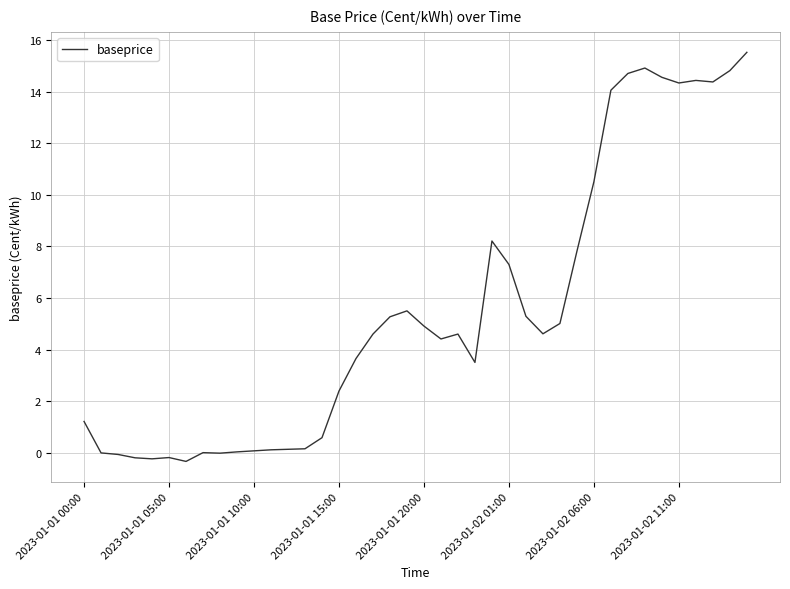

What is the maximum value shown in the chart?

15.5